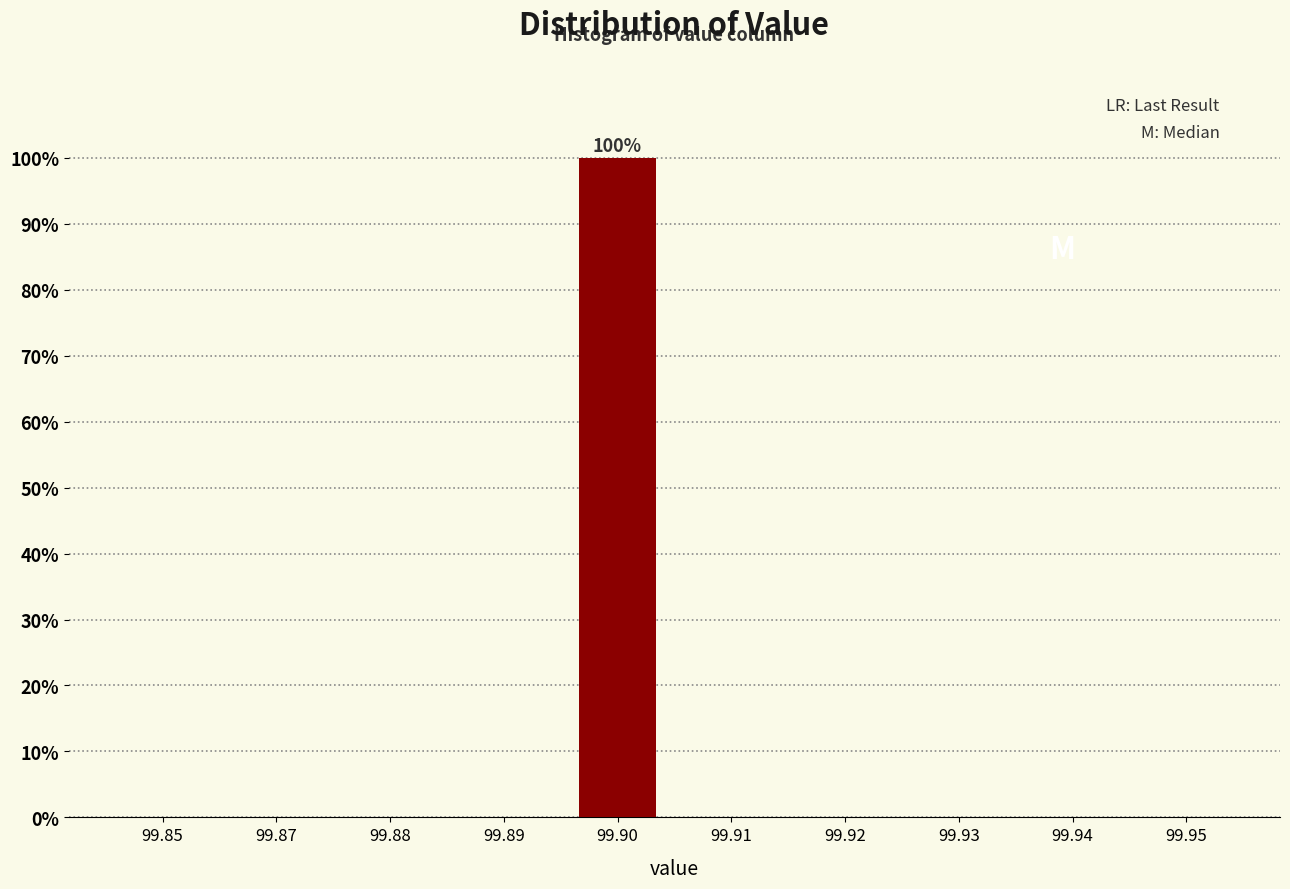

Reading left to right, extract all data points from this chart.

99.85=0	99.87=0	99.88=0	99.89=0	99.90=100	99.91=0	99.92=0	99.93=0	99.94=0	99.95=0